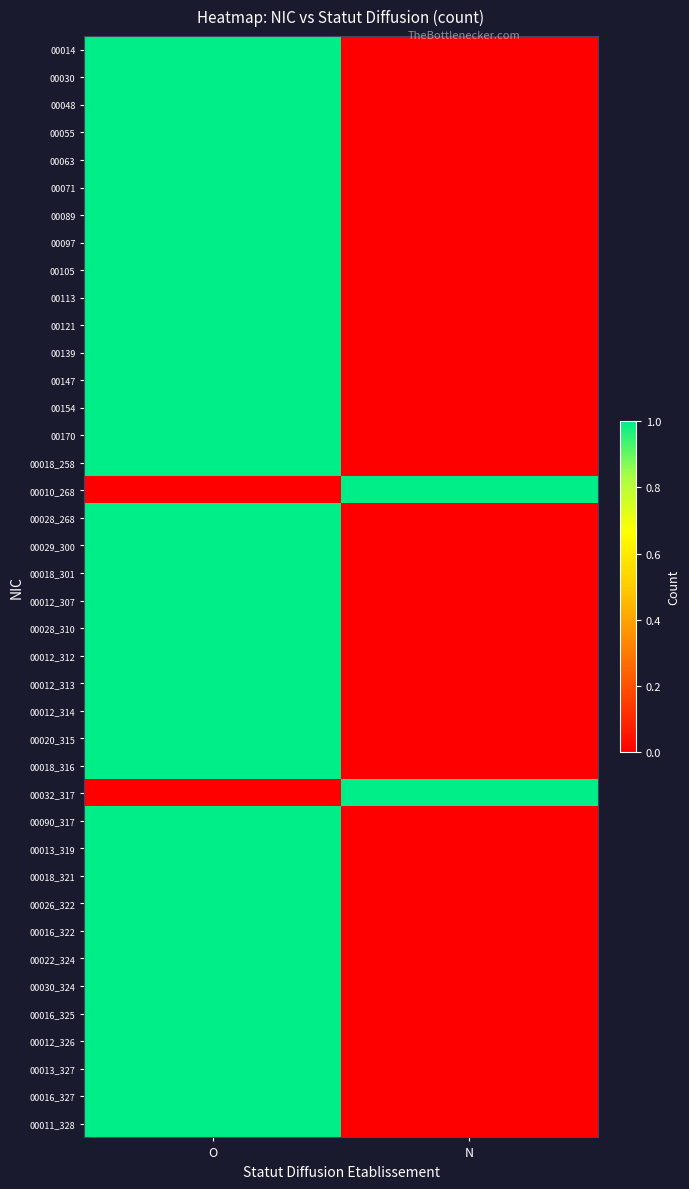

Which has a higher value, O or N?

O